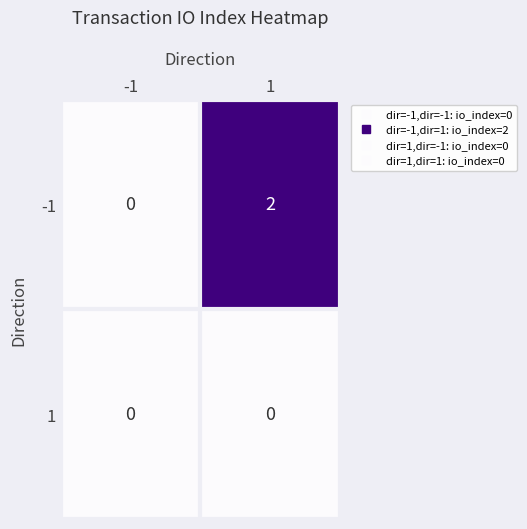

Rank the series by their average value, from highest to lowest.

-1, 1